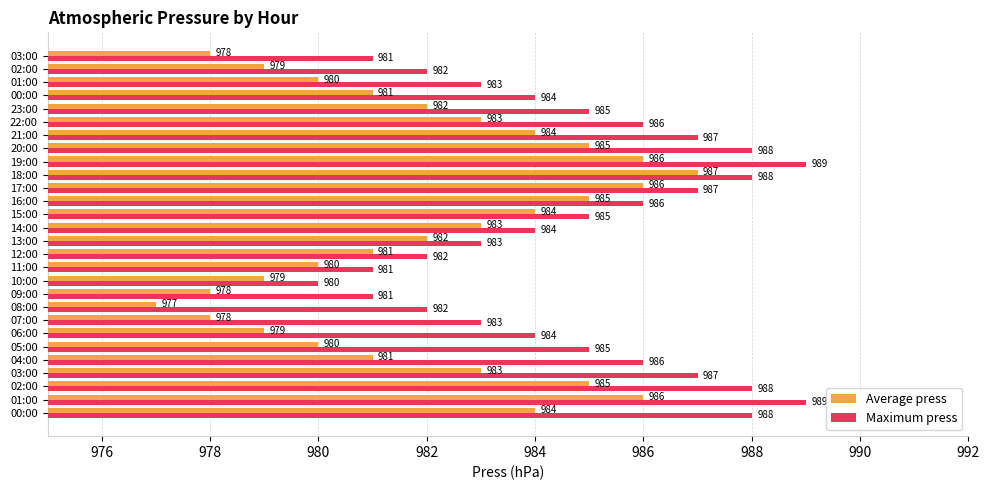

What are all the series names shown in the legend?

Average press, Maximum press